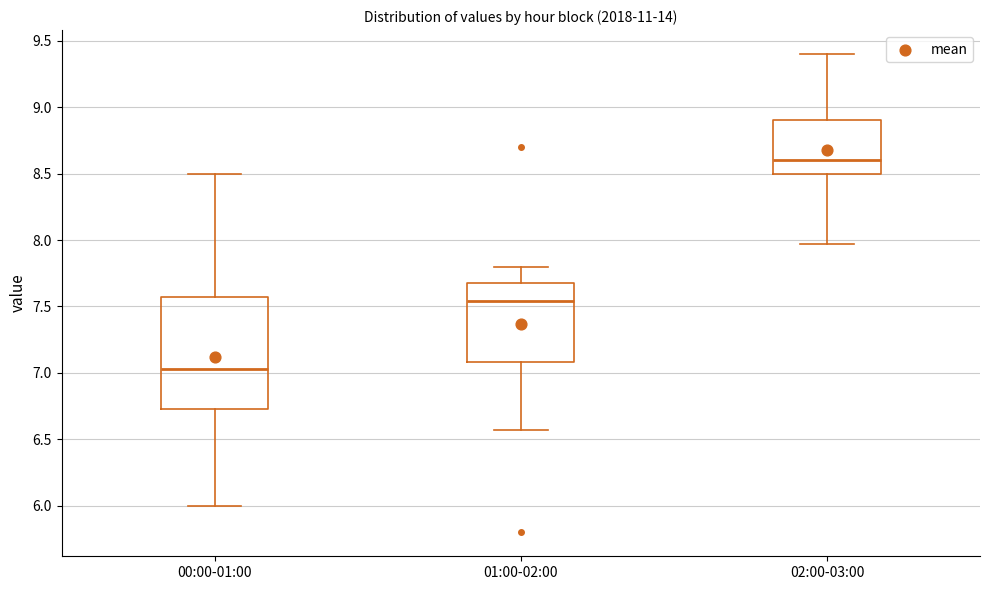

Where is the lower edge of the box for 02:00-03:00 on the y-axis? The values are not printed on the chart, so give them approximately, as read against the axis.

8.50